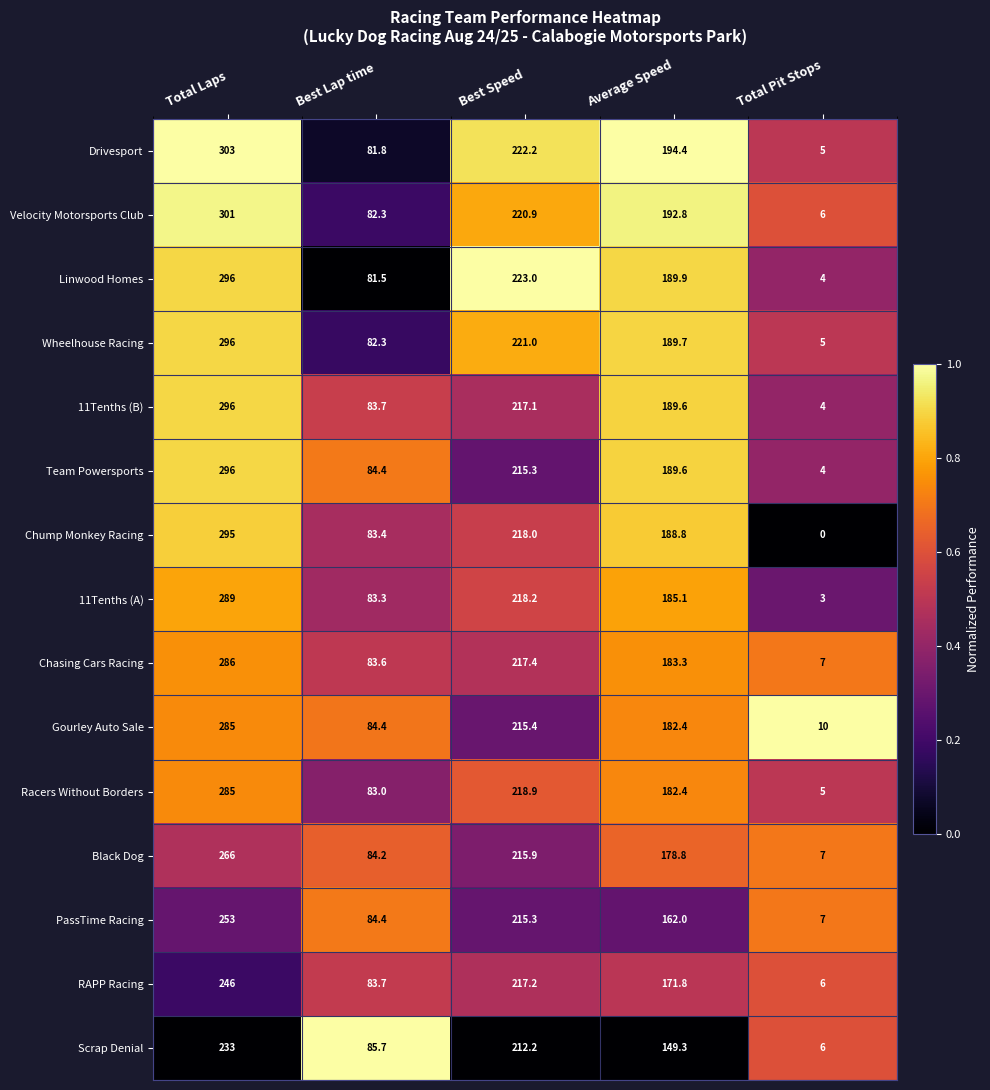

List the labels in order of Racers Without Borders value, largest first.

Total Laps, Best Speed, Average Speed, Best Lap time, Total Pit Stops